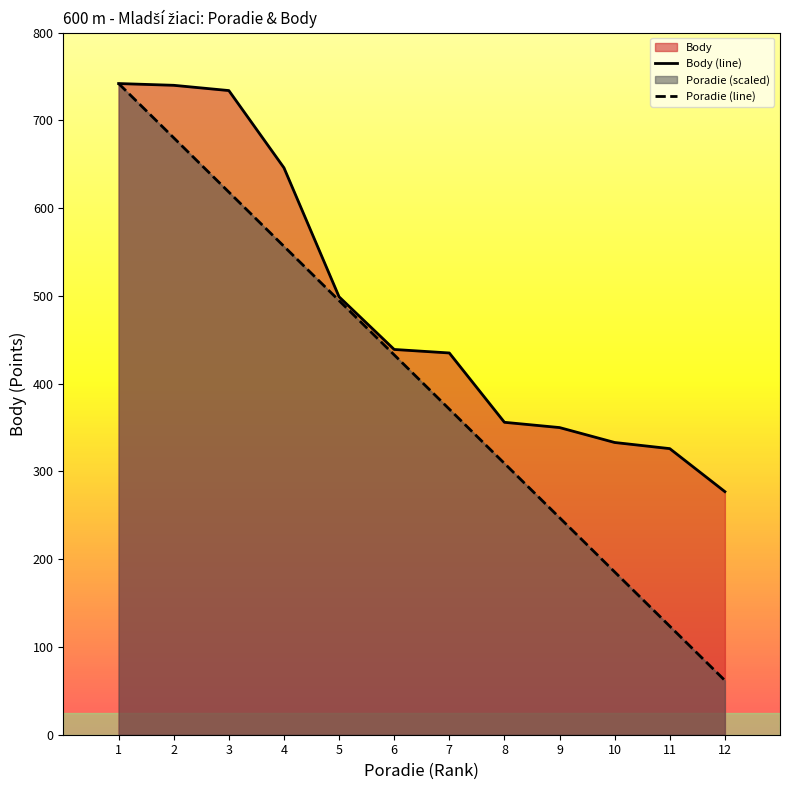

Reading left to right, what are all the values shown in this chart?

Body (line): 742.0	740.0	734.0	646.0	499.0	439.0	435.0	356.0	350.0	333.0	326.0	277.0
Poradie (line): 742.0	680.2	618.3	556.5	494.7	432.8	371.0	309.2	247.3	185.5	123.7	61.8